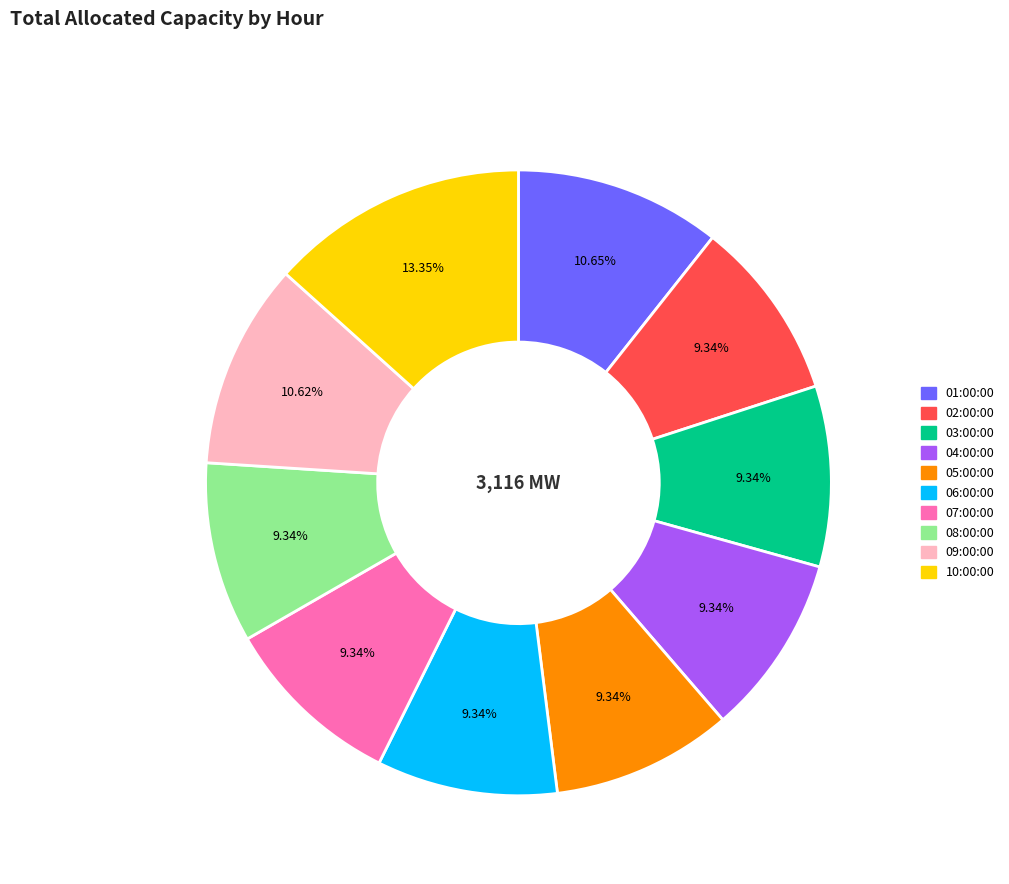

How much of the chart is everything except 06:00:00?

90.7%